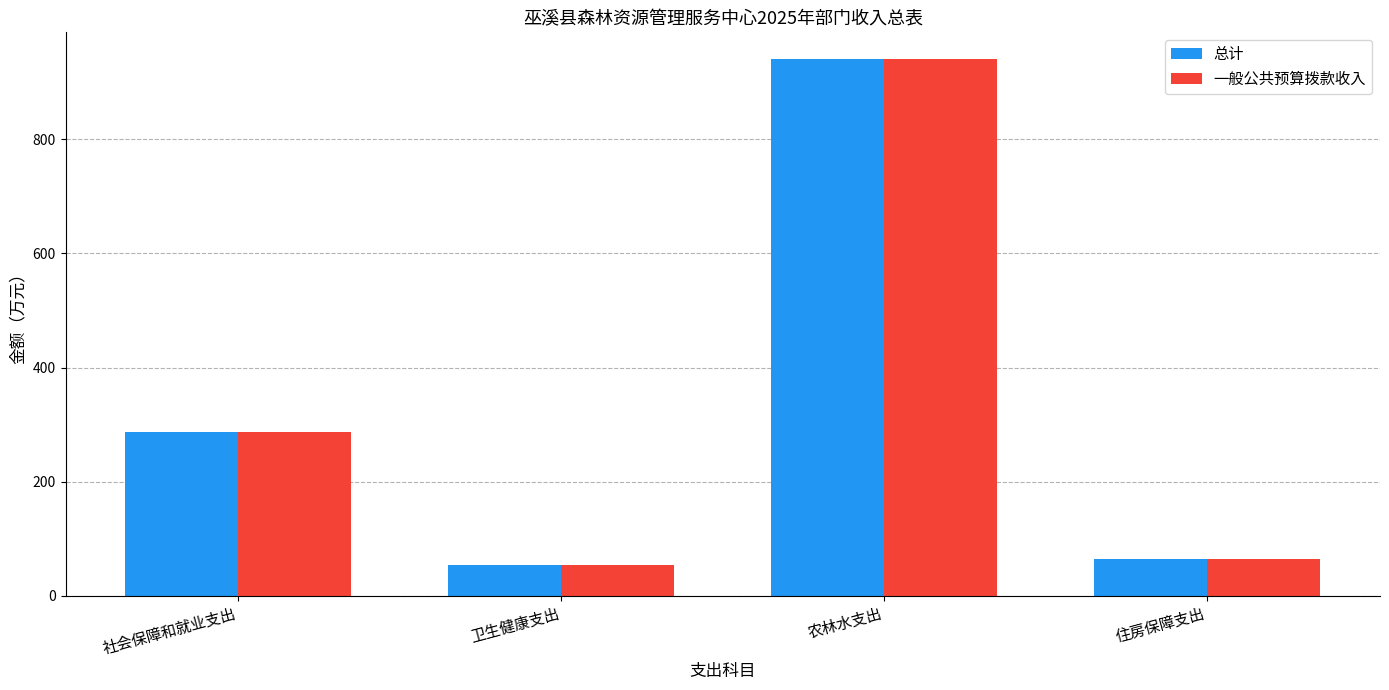

Count the number of data series in this chart.

2